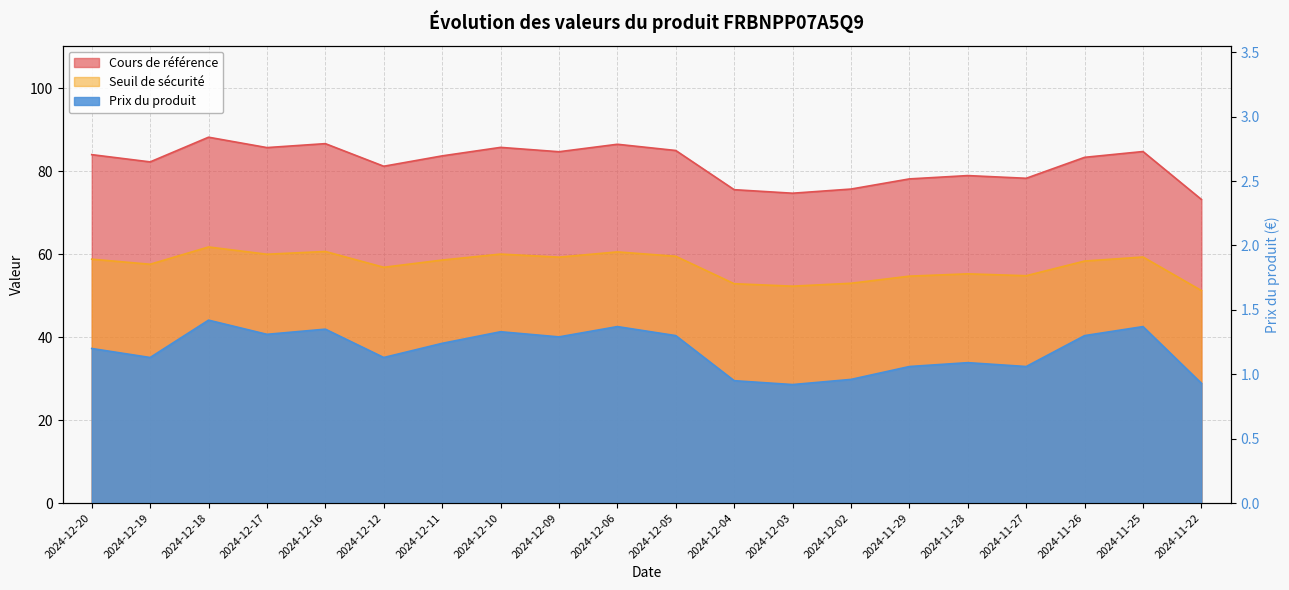

True or false: Cours de référence has more than 0 points higher than both neighbors.

True